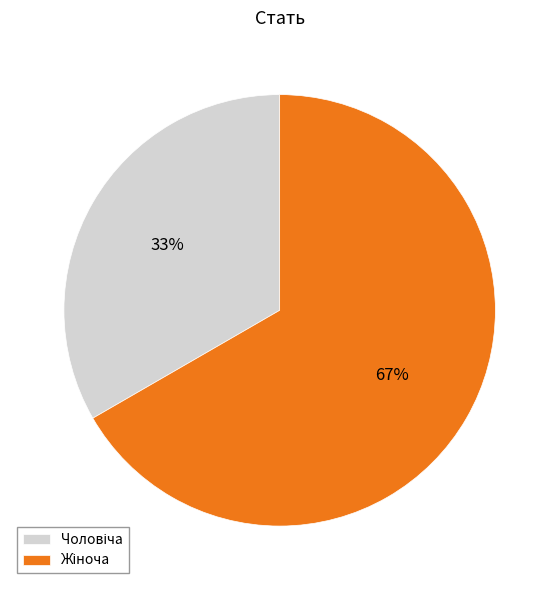

Is there a majority slice in this chart?

Yes